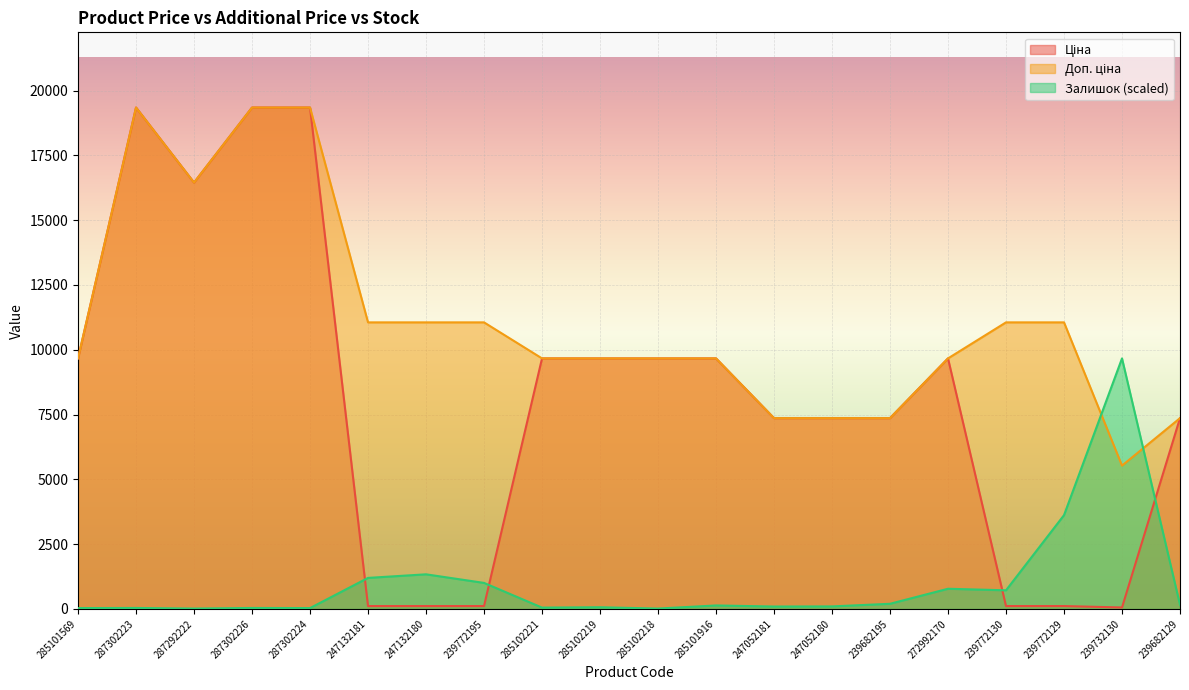

Is the value of Доп. ціна at 247052181 greater than the value of Залишок at 239732130?

No